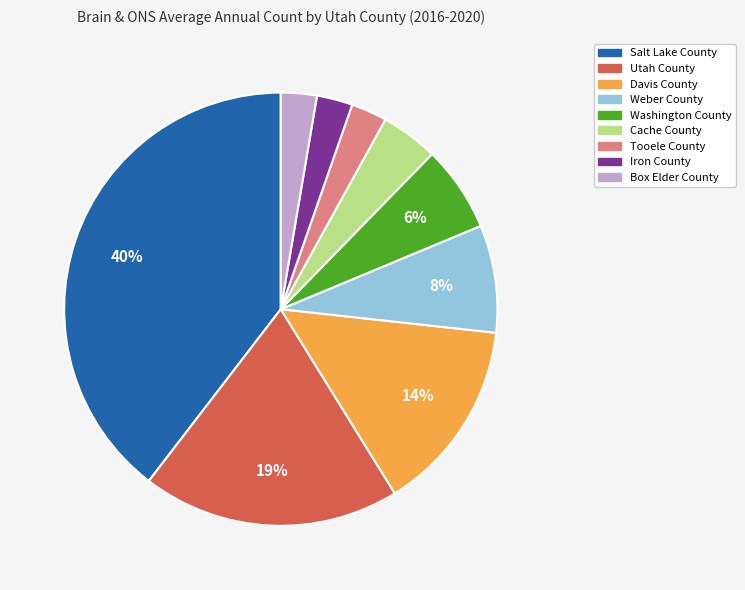

To the nearest percent, what percentage of the pie is Davis County?

14%